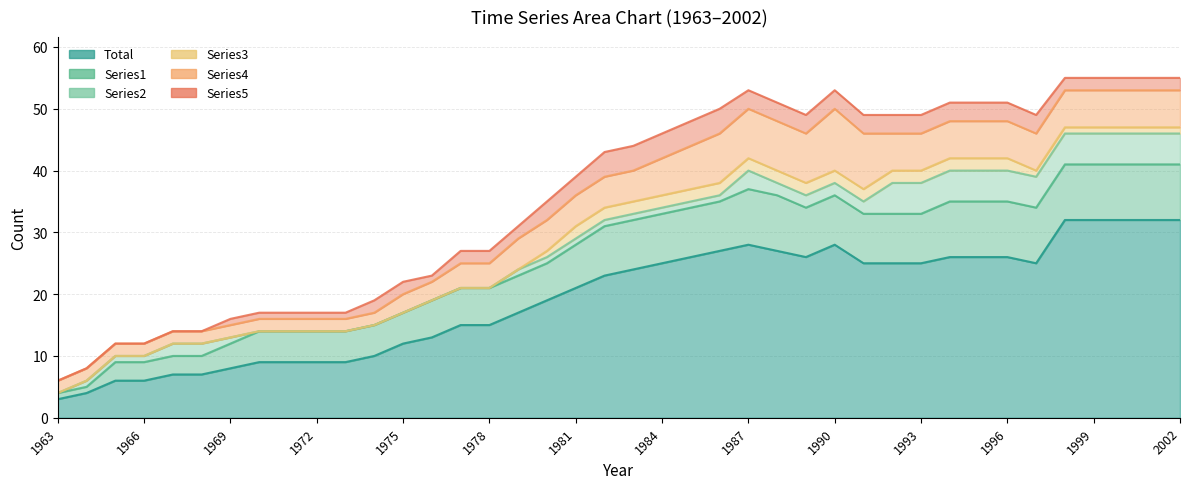

Which series has the largest total across all categories?

Total